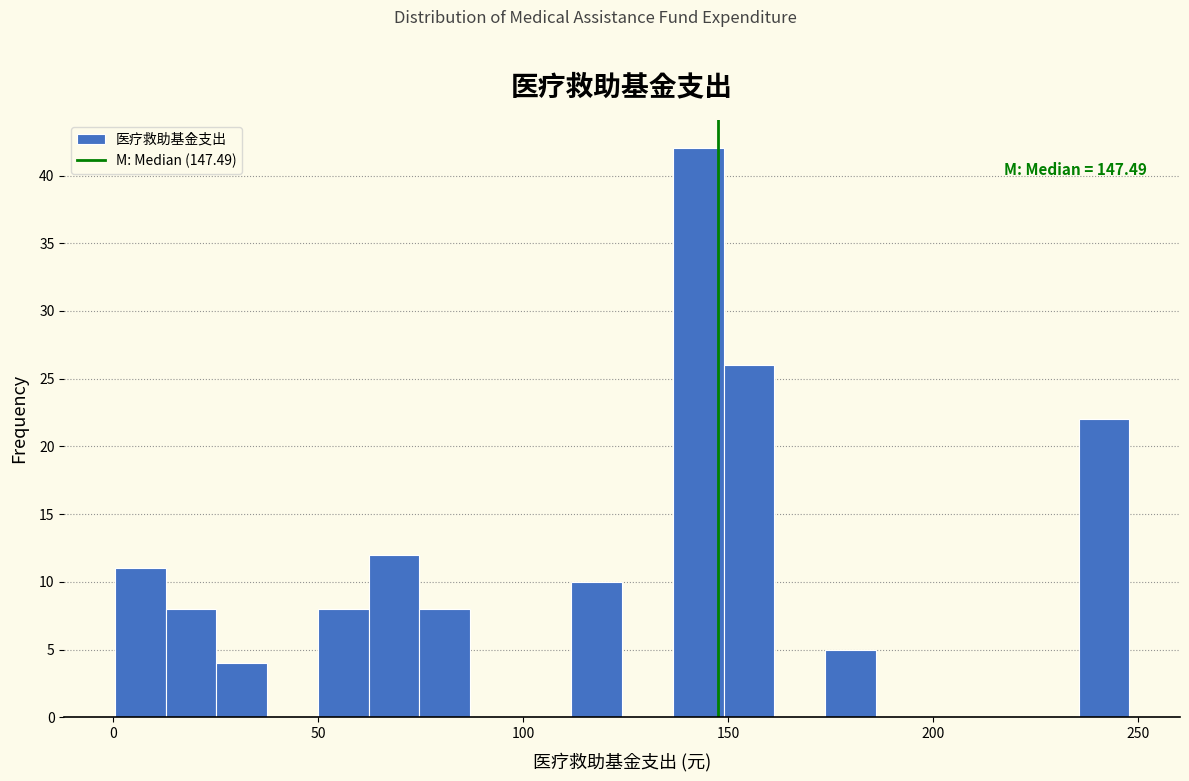

Read against the x-axis, roughly where is the centre of the tallest bar?

145